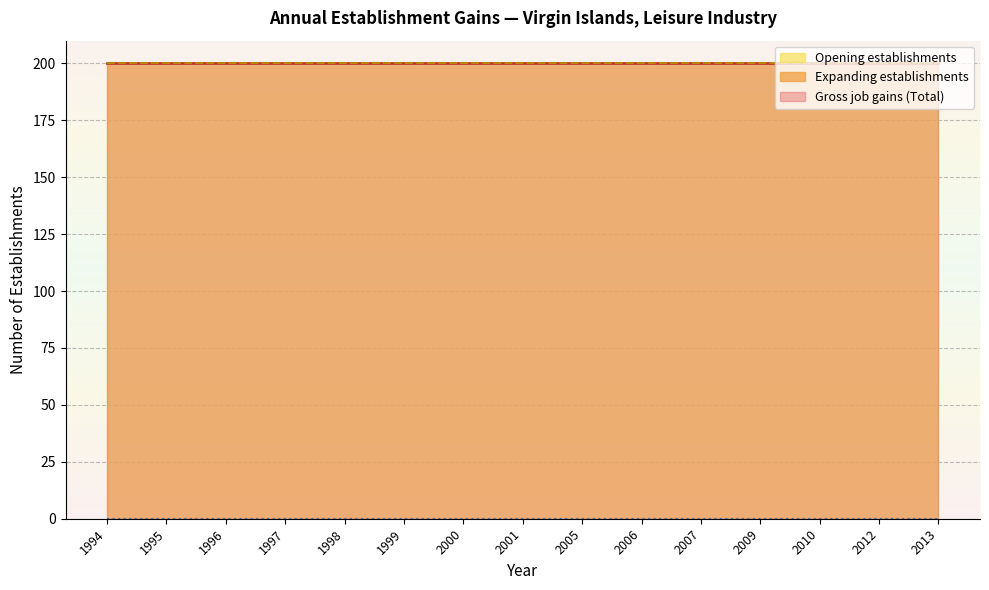

How many lines are shown in the chart?

3